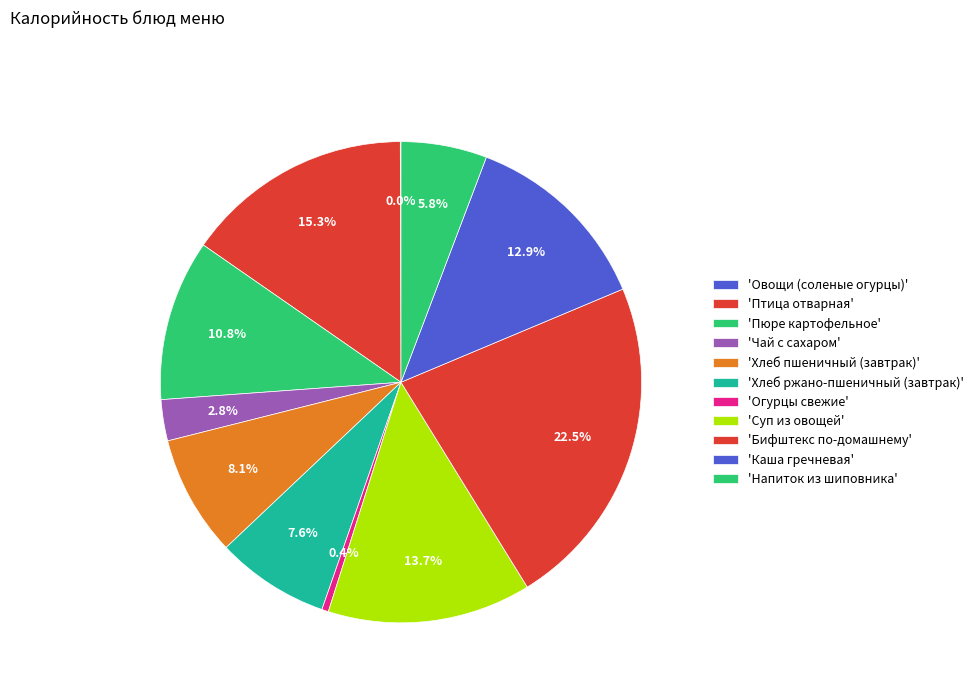

To the nearest percent, what is the difference between the largest and smallest slice percentages?

22%